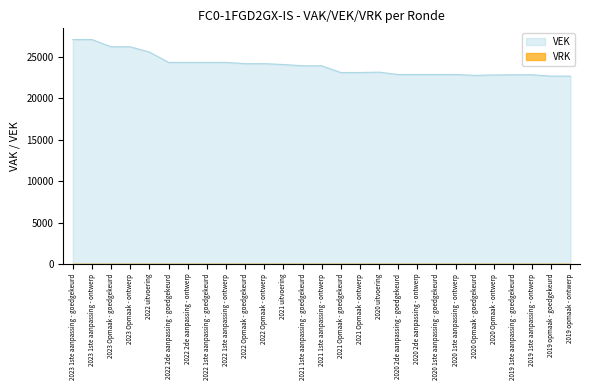

How many interior local peaks (higher than both neighbors) does the data have?

1